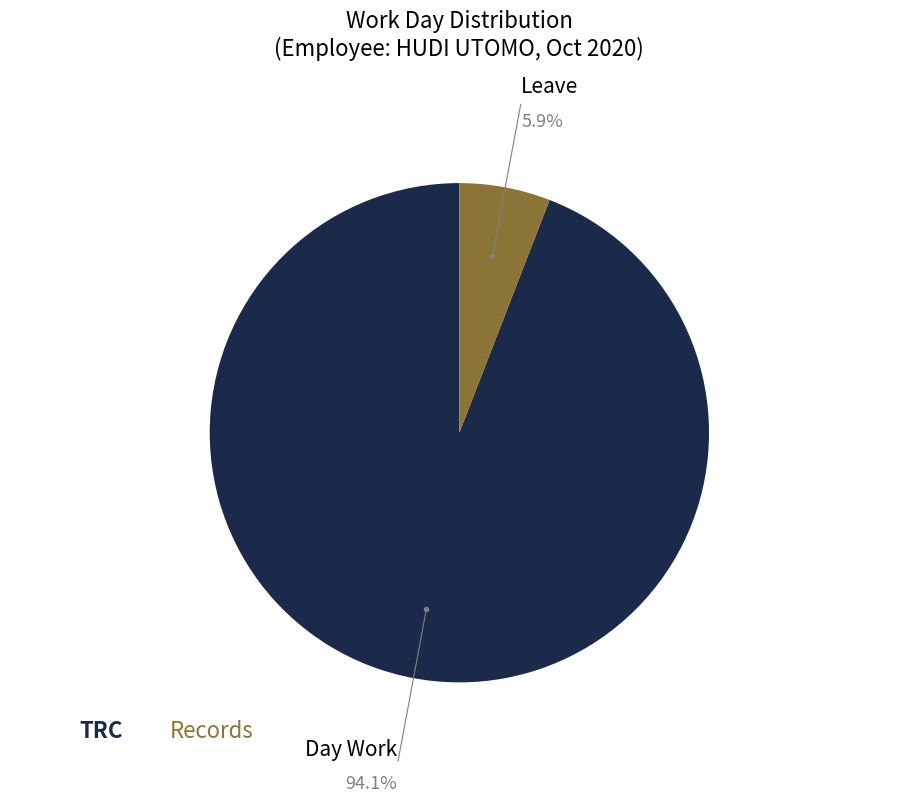

Which category accounts for the majority?

Day Work